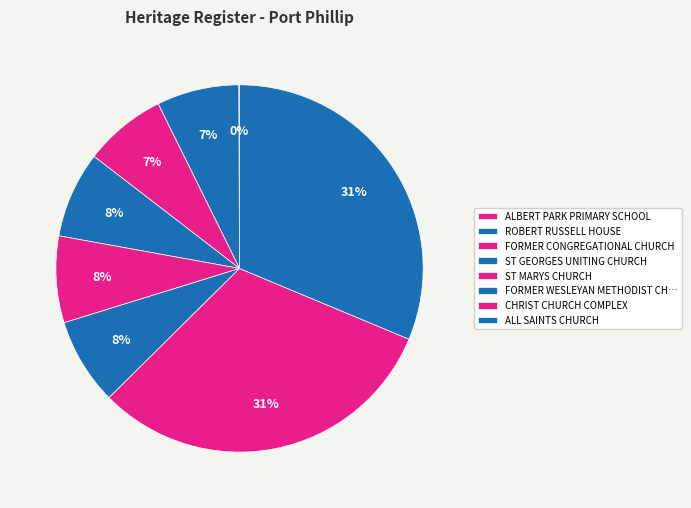

Which category has the smallest portion of the pie?

ALBERT PARK PRIMARY SCHOOL